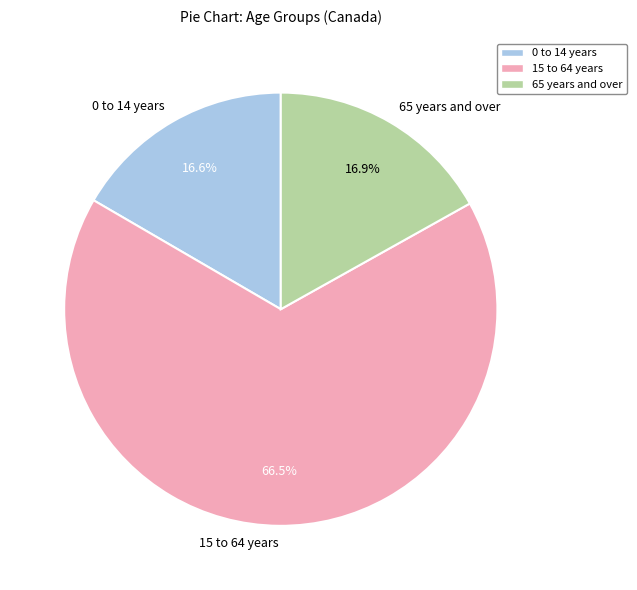

True or false: 65 years and over accounts for 17% of the total.

True